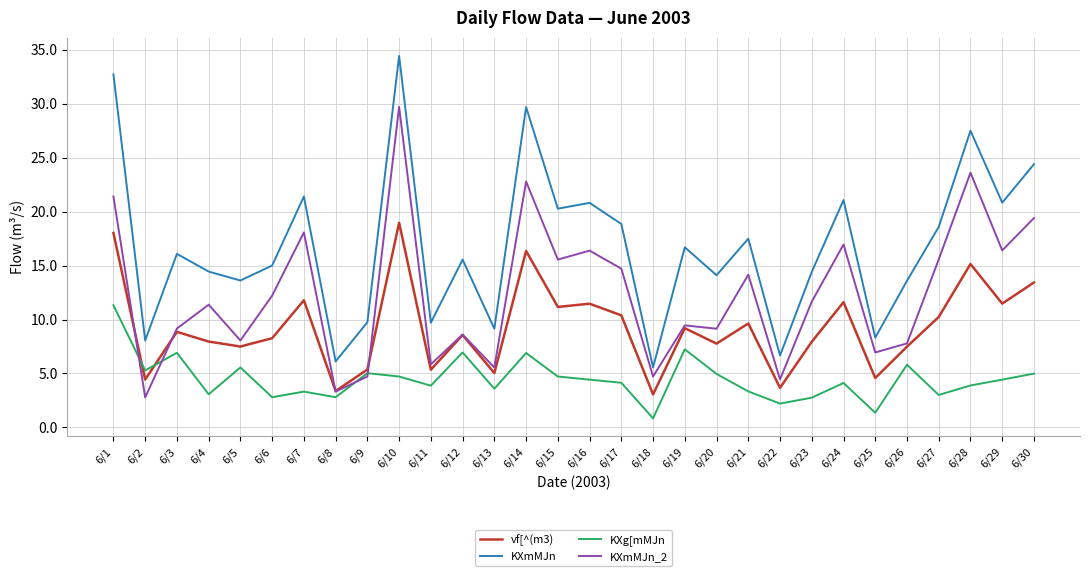

Where is the first local maximum for KXmMJn?

6/3